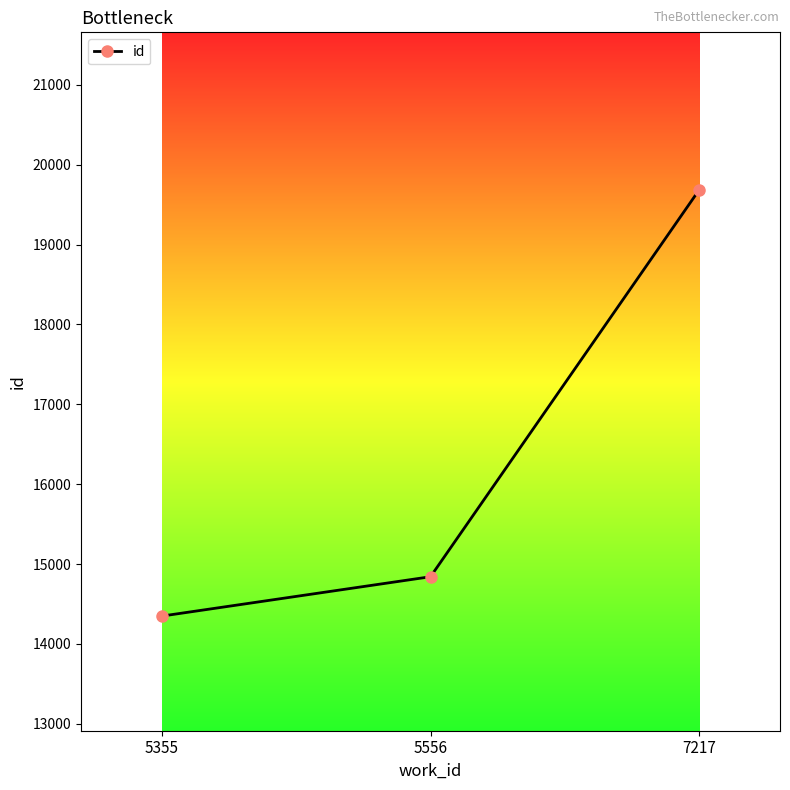

Reading right to left, transcribe all the data shown in this chart.

19688	14842	14349